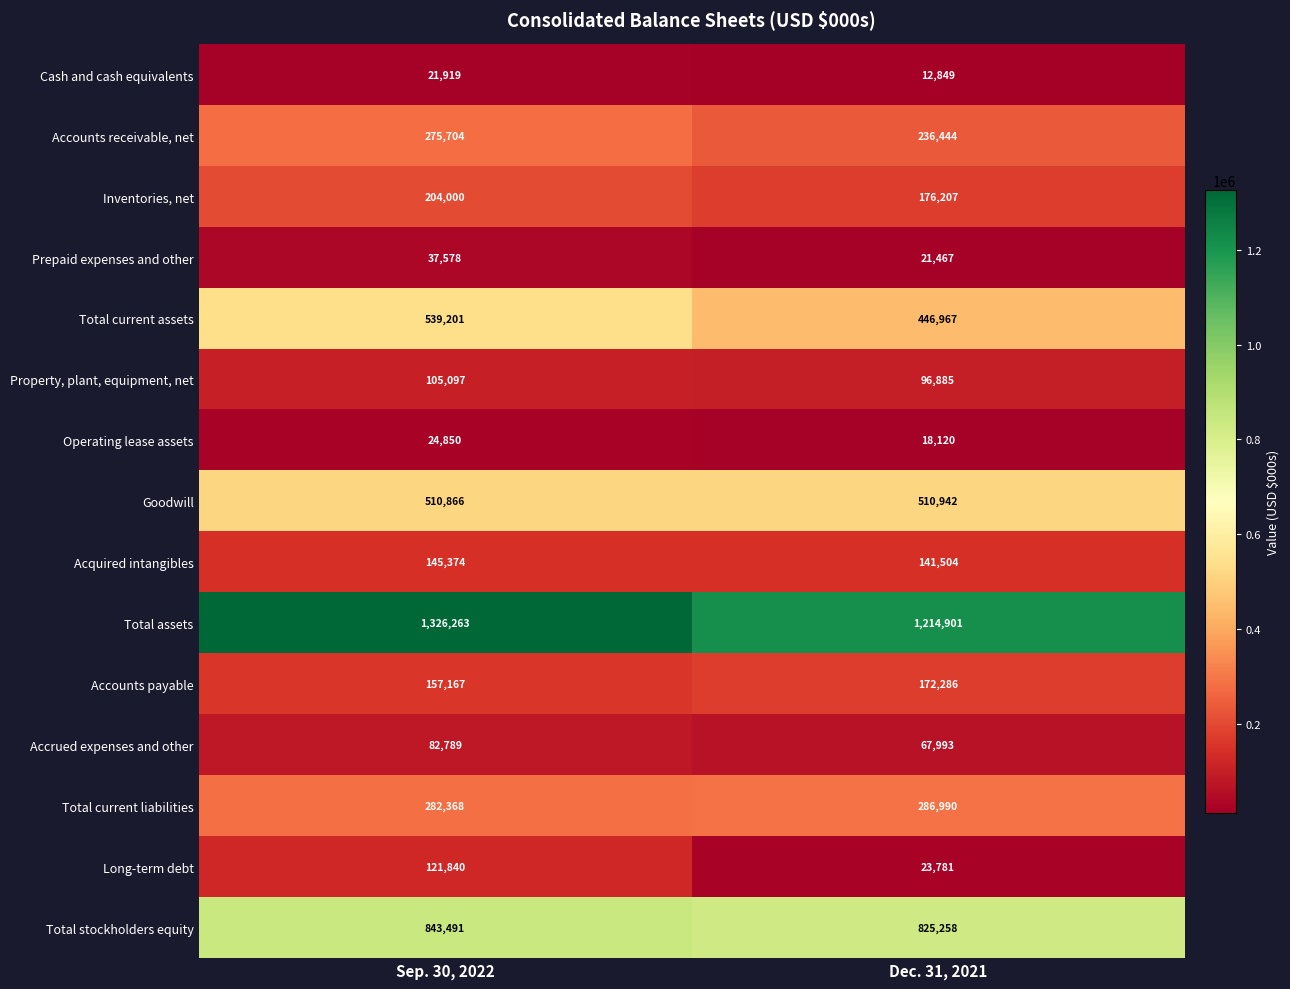

Count the number of categories in the chart.

2